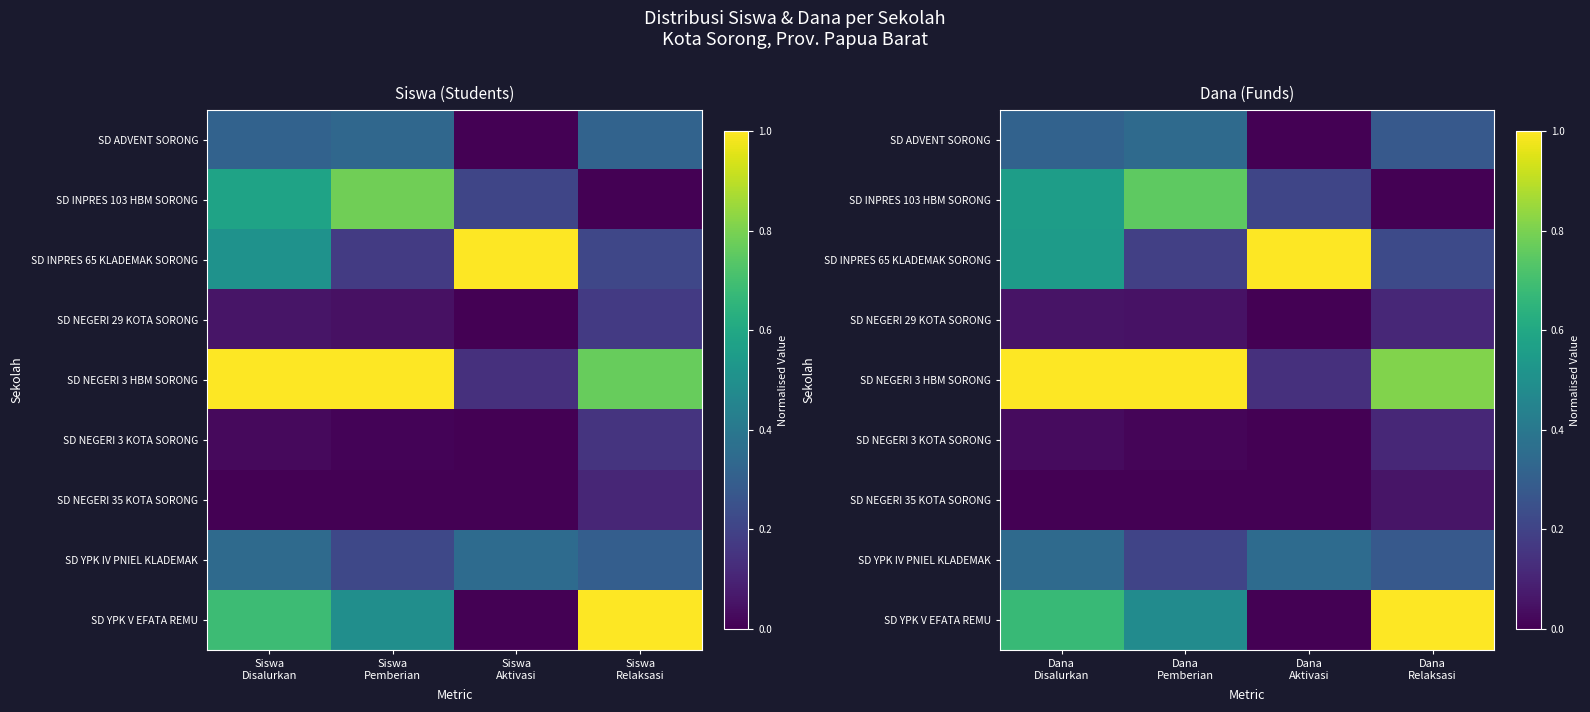

At Dana Disalurkan, list the series in order from largest to smallest.

SD NEGERI 3 HBM SORONG, SD YPK V EFATA REMU, SD INPRES 103 HBM SORONG, SD INPRES 65 KLADEMAK SORONG, SD YPK IV PNIEL KLADEMAK, SD ADVENT SORONG, SD NEGERI 29 KOTA SORONG, SD NEGERI 3 KOTA SORONG, SD NEGERI 35 KOTA SORONG